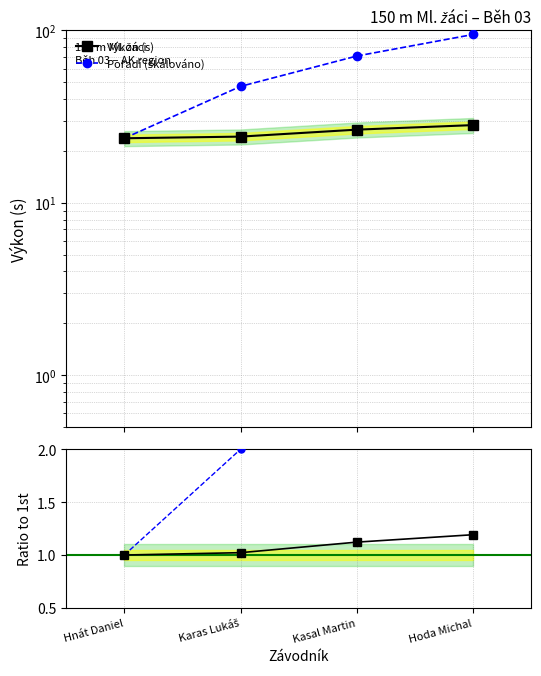

Rank the categories by Výkon ratio value from highest to lowest.

Hoda Michal, Kasal Martin, Karas Lukáš, Hnát Daniel